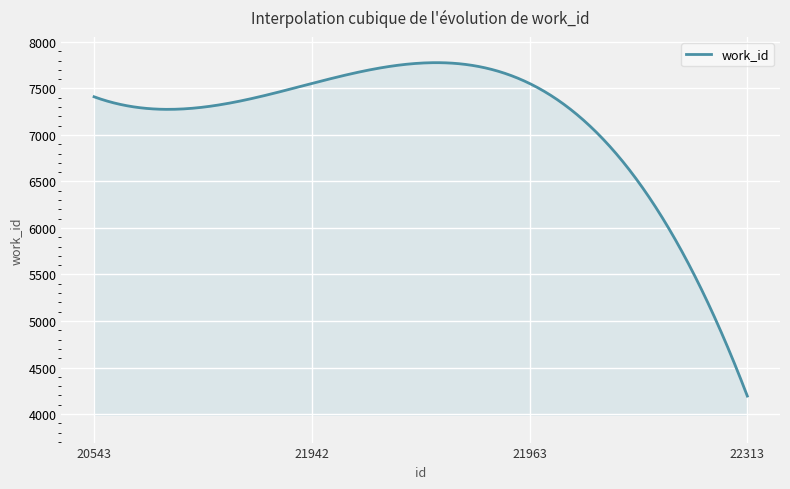

What is the maximum value shown in the chart?

7776.8